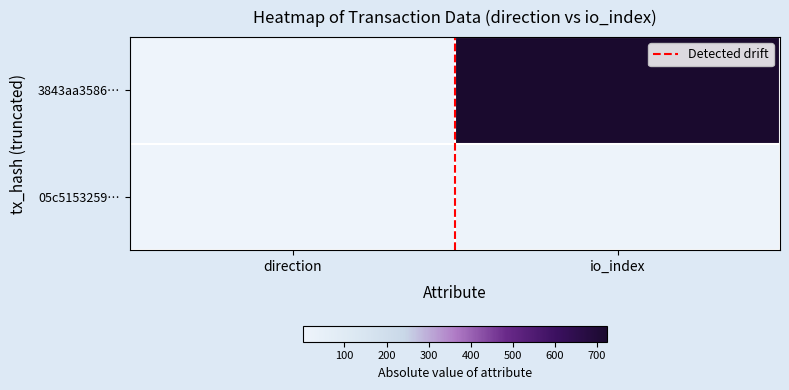

Which series has the largest range (max minus min)?

3843aa3586…